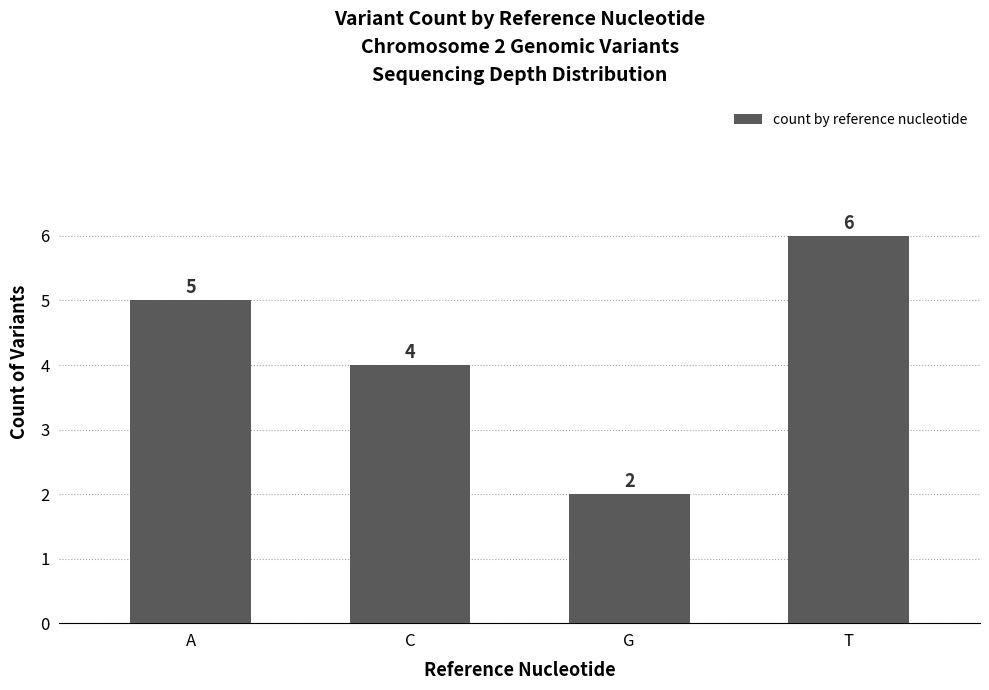

Count the values in the range 4 to 6.

3